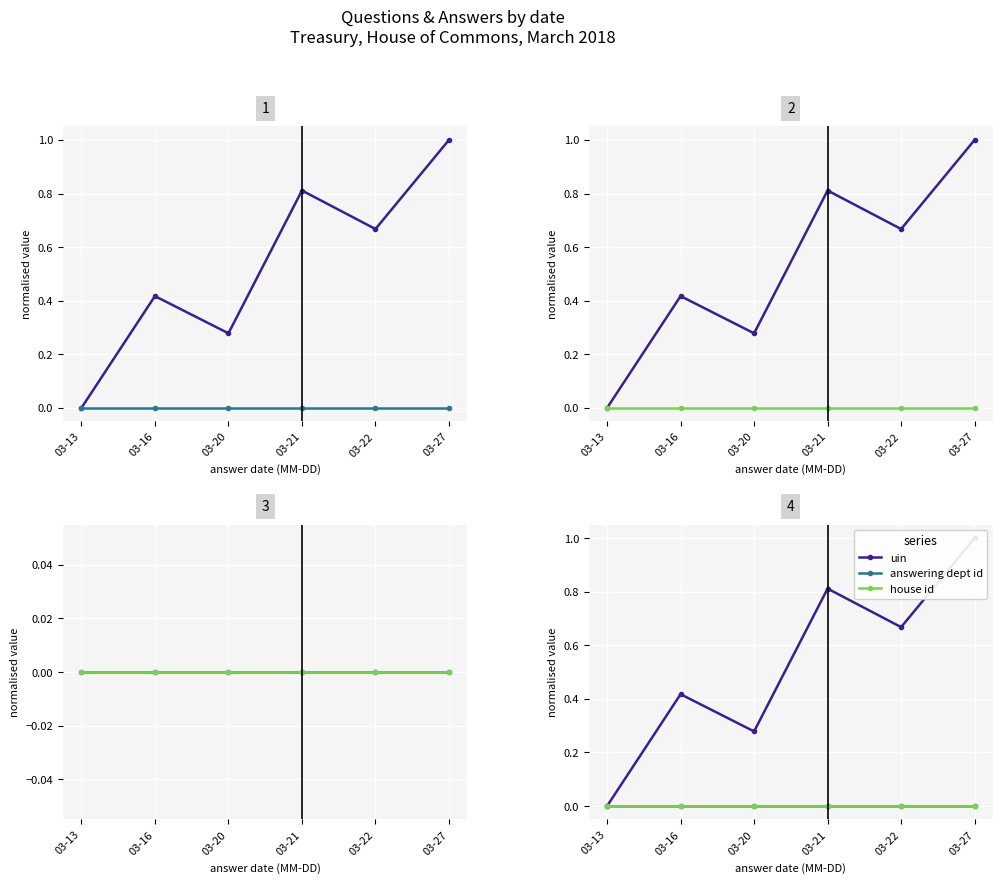

Reading left to right, what are all the values shown in this chart?

uin: 03-13=0.0	03-16=0.4	03-20=0.3	03-21=0.8	03-22=0.7	03-27=1.0
answering dept id: 03-13=0.0	03-16=0.0	03-20=0.0	03-21=0.0	03-22=0.0	03-27=0.0
house id: 03-13=0.0	03-16=0.0	03-20=0.0	03-21=0.0	03-22=0.0	03-27=0.0